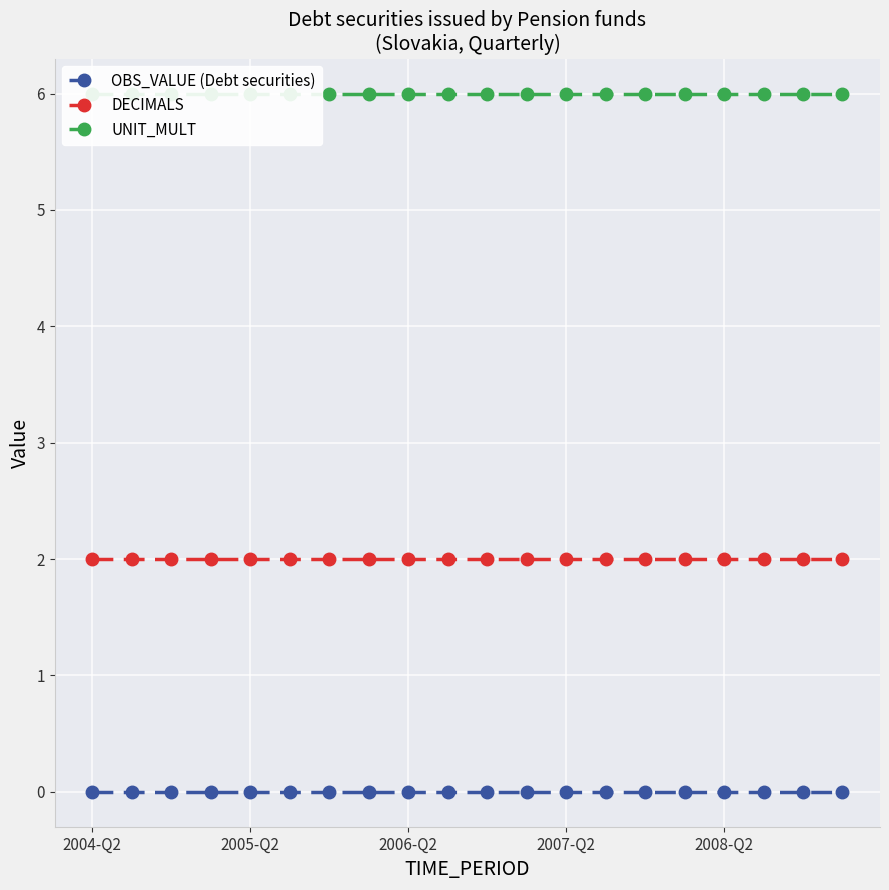

How many lines are shown in the chart?

3